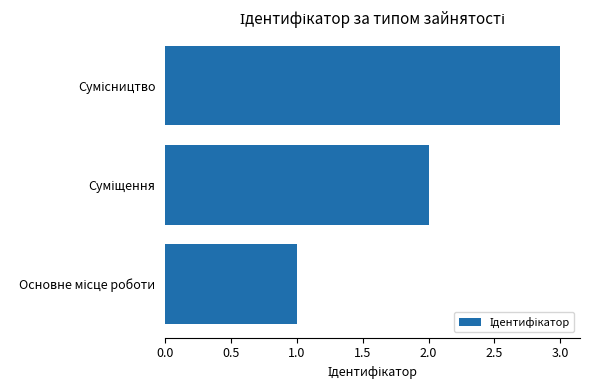

What is the maximum value shown in the chart?

3